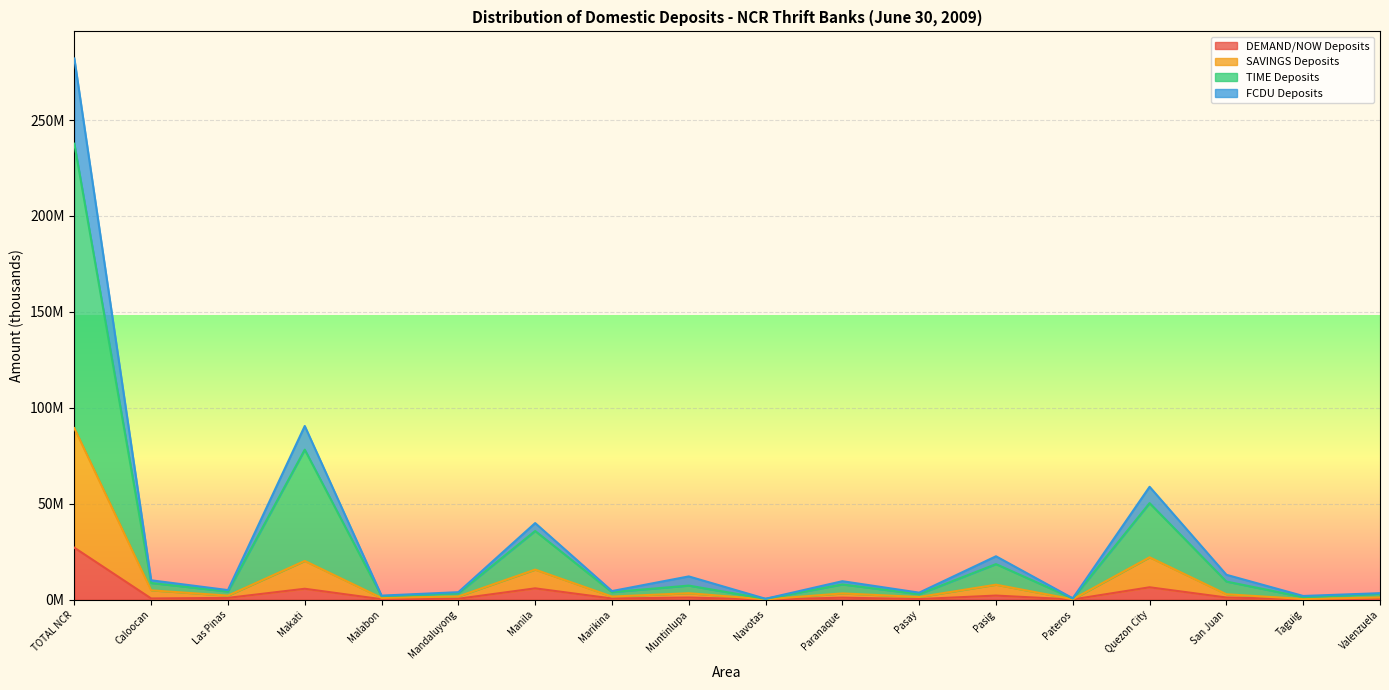

Where is the first local minimum for DEMAND/NOW Deposits?

Caloocan